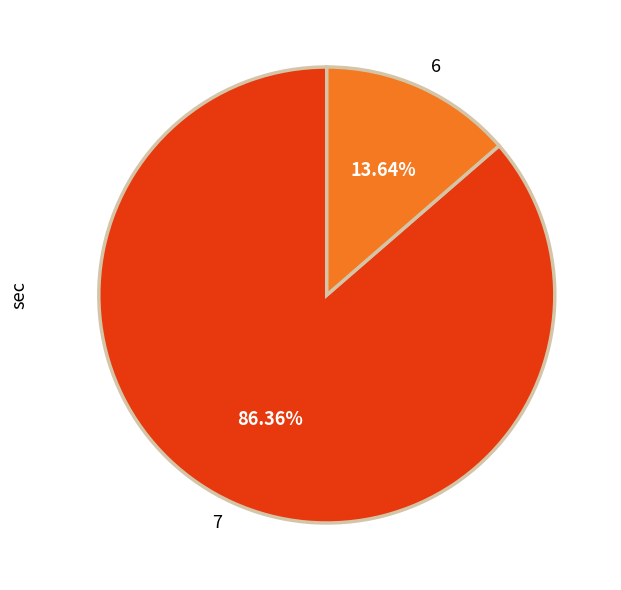

What is the majority slice?

7